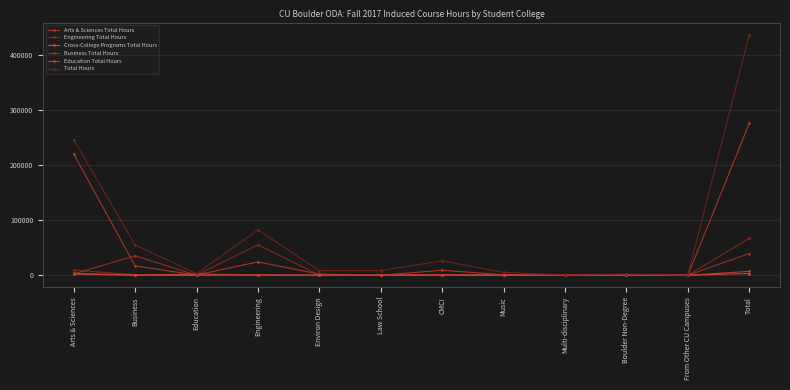

What is the label of the 11th point from the left?

From Other CU Campuses